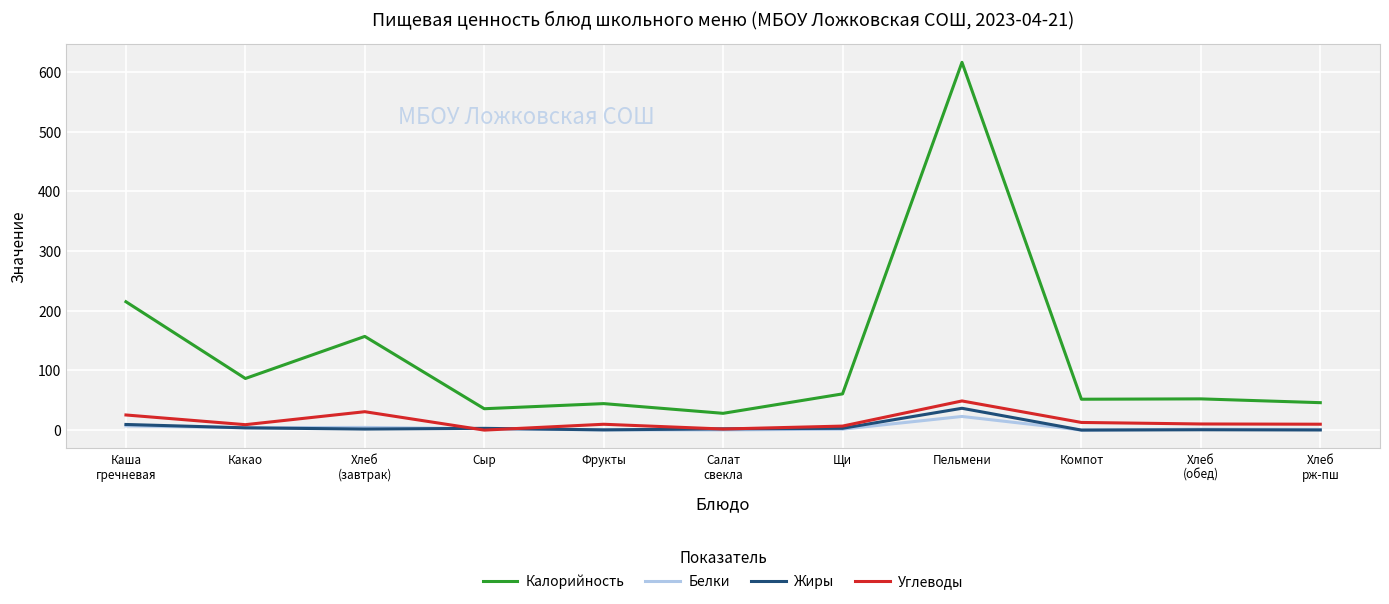

What is the difference between the Белки values at Пельмени and Хлеб
рж-пш?

21.8